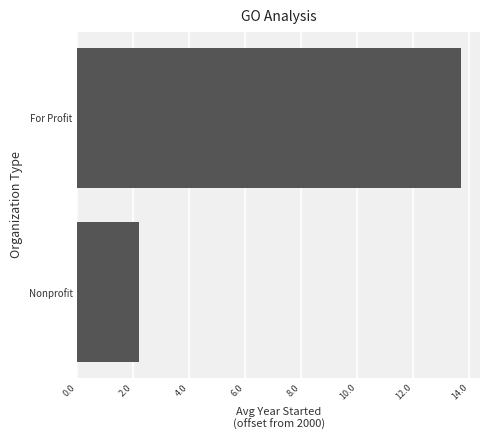

Rank the categories by value from lowest to highest.

Nonprofit, For Profit